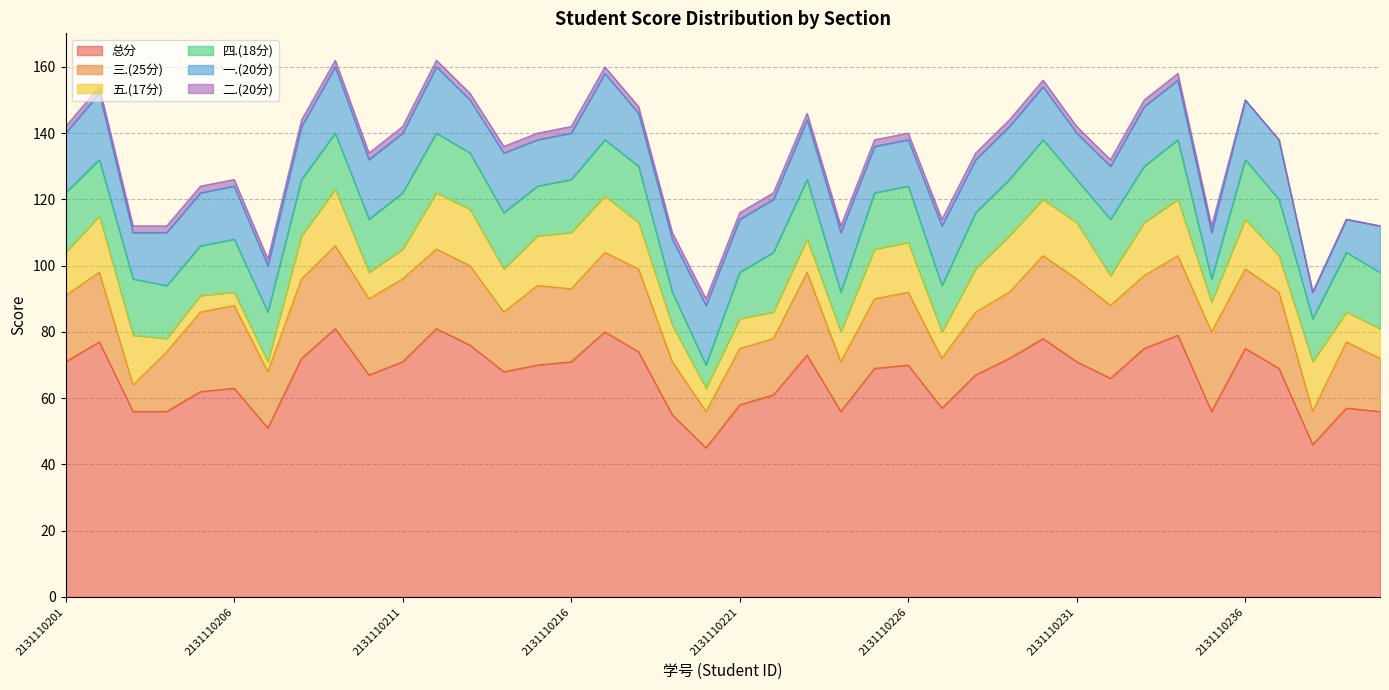

Reading left to right, what are all the values shown in this chart?

总分: 71	77	56	56	62	63	51	72	81	67	71	81	76	68	70	71	80	74	55	45	58	61	73	56	69	70	57	67	72	78	71	66	75	79	56	75	69	46	57	56
三.(25分): 20	21	8	18	24	25	17	24	25	23	25	24	24	18	24	22	24	25	16	11	17	17	25	15	21	22	15	19	20	25	25	22	22	24	24	24	23	10	20	16
五.(17分): 13	17	15	4	5	4	3	13	17	8	9	17	17	13	15	17	17	14	11	7	9	8	10	9	15	15	8	13	17	17	17	9	16	17	9	15	11	15	9	9
四.(18分): 18	17	17	16	15	16	15	17	17	16	17	18	17	17	15	16	17	17	10	7	14	18	18	12	17	17	14	17	17	18	13	17	17	18	7	18	17	13	18	17
一.(20分): 18	20	14	16	16	16	14	16	20	18	18	20	16	18	14	14	20	16	16	18	16	16	18	18	14	14	18	16	16	16	14	16	18	18	14	18	18	8	10	14
二.(20分): 2	2	2	2	2	2	2	2	2	2	2	2	2	2	2	2	2	2	2	2	2	2	2	2	2	2	2	2	2	2	2	2	2	2	2	0	0	0	0	0